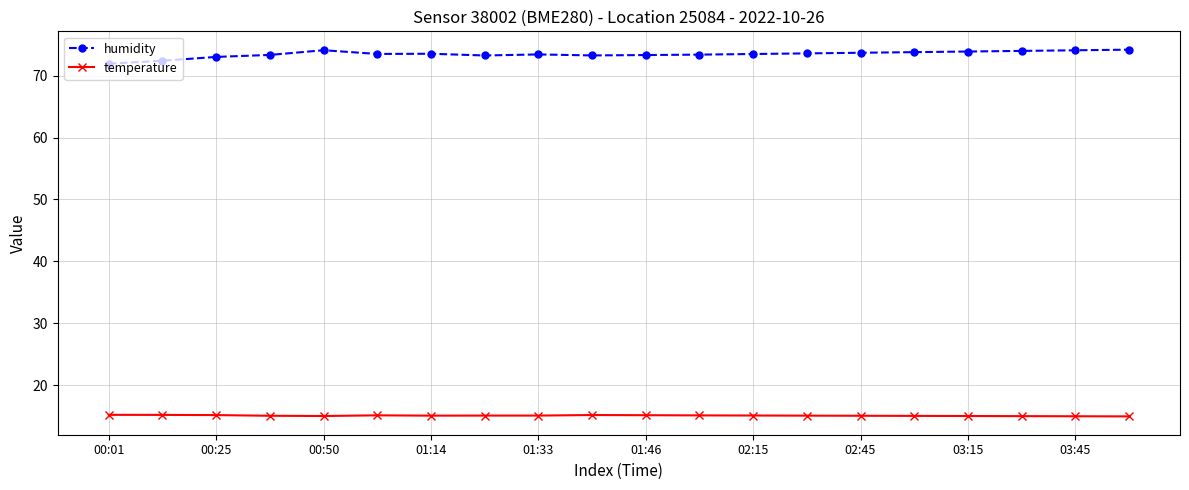

What is the average value of the humidity series?

73.5